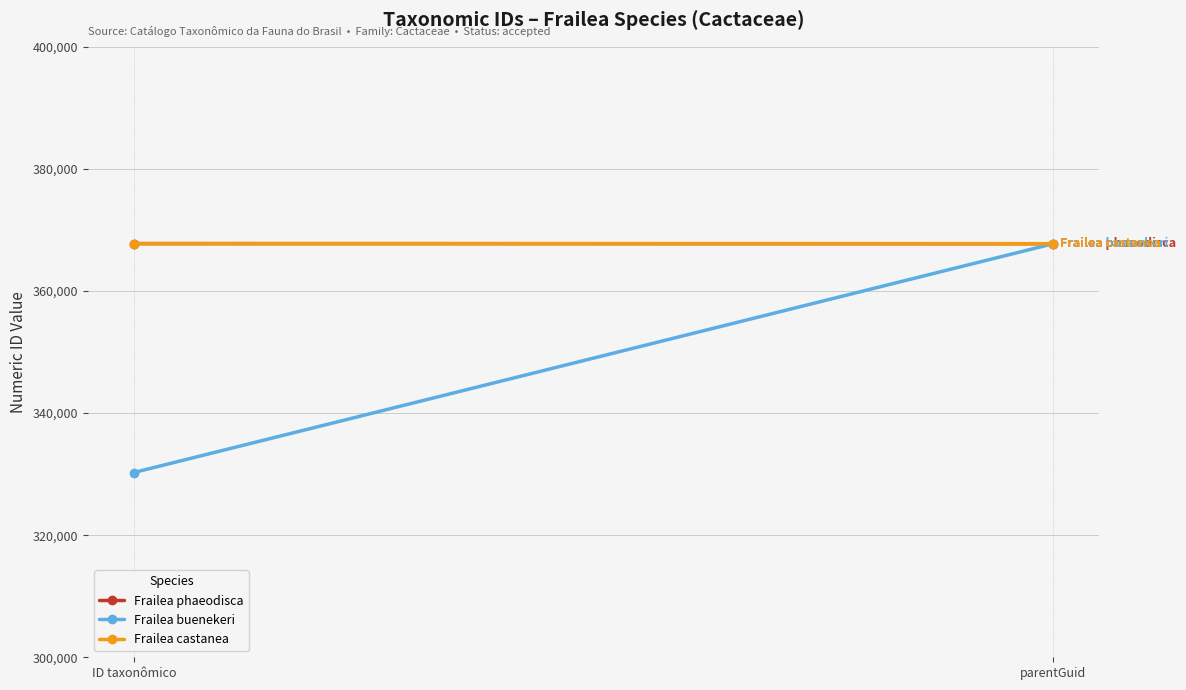

True or false: Frailea phaeodisca has a value of 225597 at ID taxonômico.

False